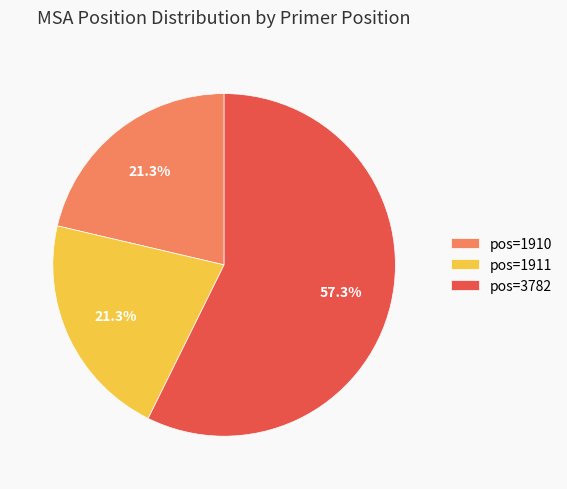

What is the ratio of the value at pos=3782 to the value at pos=1911?

2.7